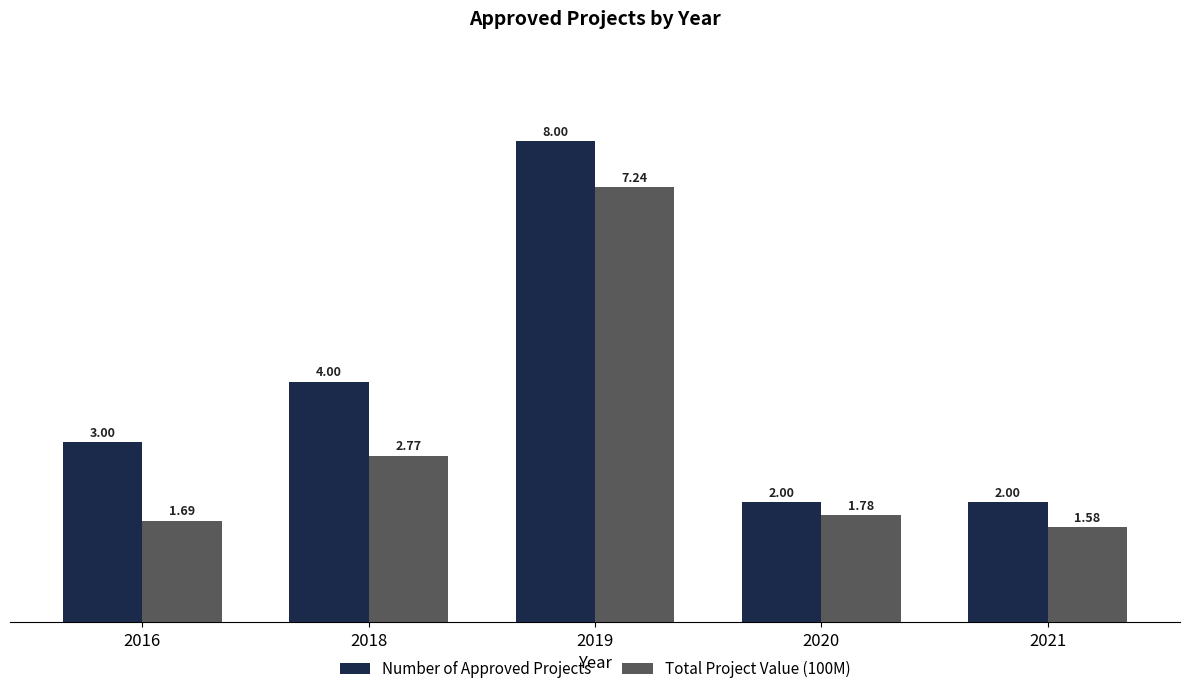

What is the difference between the second highest and minimum values in the Total Project Value (100M) series?

1.2